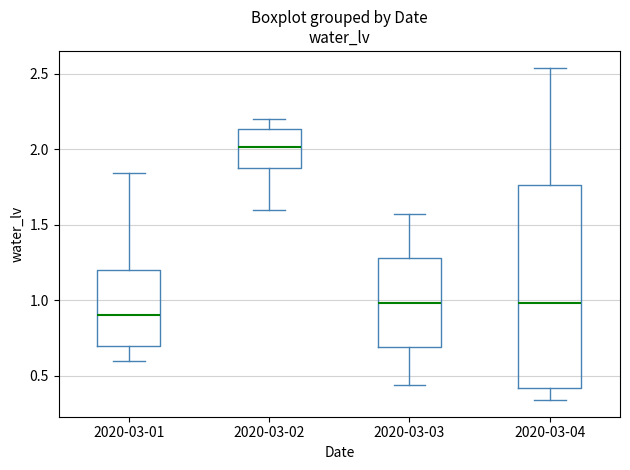

Which box has the lowest median line?

2020-03-01